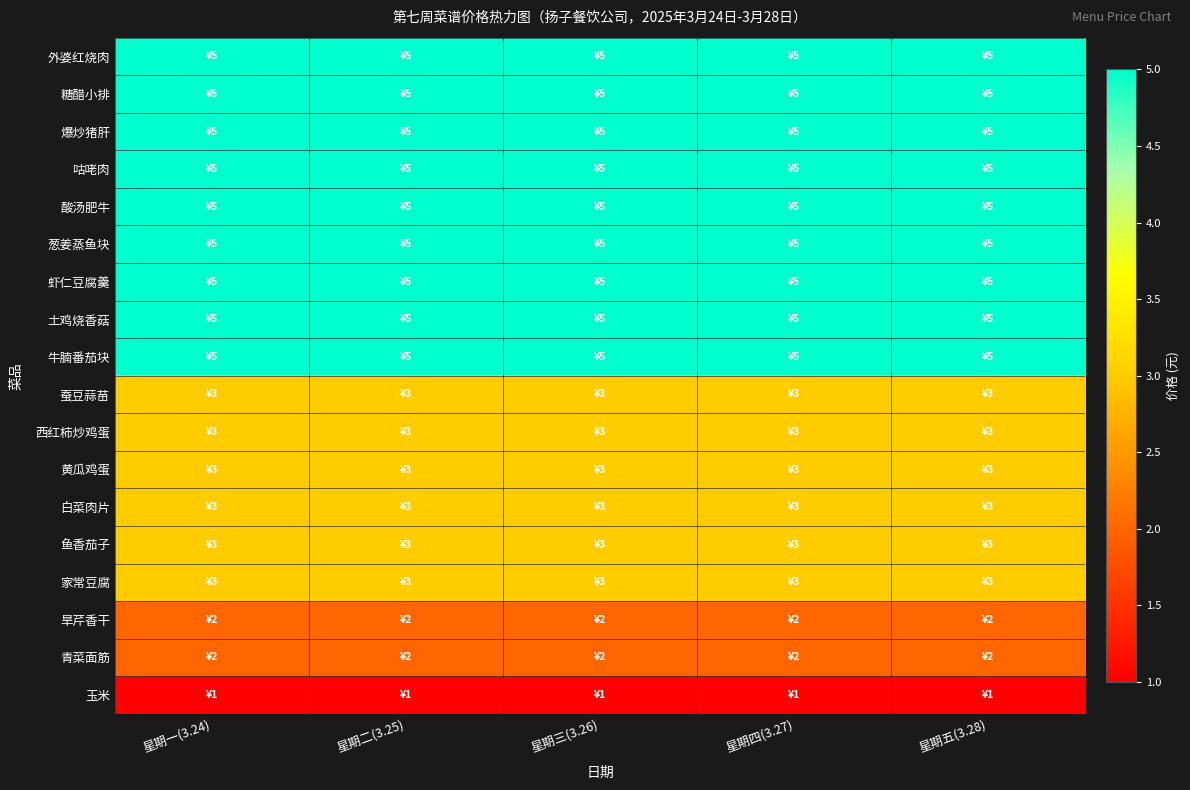

Reading left to right, extract all data points from this chart.

外婆红烧肉: 星期一(3.24)=5	星期二(3.25)=5	星期三(3.26)=5	星期四(3.27)=5	星期五(3.28)=5
糖醋小排: 星期一(3.24)=5	星期二(3.25)=5	星期三(3.26)=5	星期四(3.27)=5	星期五(3.28)=5
爆炒猪肝: 星期一(3.24)=5	星期二(3.25)=5	星期三(3.26)=5	星期四(3.27)=5	星期五(3.28)=5
咕咾肉: 星期一(3.24)=5	星期二(3.25)=5	星期三(3.26)=5	星期四(3.27)=5	星期五(3.28)=5
酸汤肥牛: 星期一(3.24)=5	星期二(3.25)=5	星期三(3.26)=5	星期四(3.27)=5	星期五(3.28)=5
葱姜蒸鱼块: 星期一(3.24)=5	星期二(3.25)=5	星期三(3.26)=5	星期四(3.27)=5	星期五(3.28)=5
虾仁豆腐羹: 星期一(3.24)=5	星期二(3.25)=5	星期三(3.26)=5	星期四(3.27)=5	星期五(3.28)=5
土鸡烧香菇: 星期一(3.24)=5	星期二(3.25)=5	星期三(3.26)=5	星期四(3.27)=5	星期五(3.28)=5
牛腩番茄块: 星期一(3.24)=5	星期二(3.25)=5	星期三(3.26)=5	星期四(3.27)=5	星期五(3.28)=5
蚕豆蒜苗: 星期一(3.24)=3	星期二(3.25)=3	星期三(3.26)=3	星期四(3.27)=3	星期五(3.28)=3
西红柿炒鸡蛋: 星期一(3.24)=3	星期二(3.25)=3	星期三(3.26)=3	星期四(3.27)=3	星期五(3.28)=3
黄瓜鸡蛋: 星期一(3.24)=3	星期二(3.25)=3	星期三(3.26)=3	星期四(3.27)=3	星期五(3.28)=3
白菜肉片: 星期一(3.24)=3	星期二(3.25)=3	星期三(3.26)=3	星期四(3.27)=3	星期五(3.28)=3
鱼香茄子: 星期一(3.24)=3	星期二(3.25)=3	星期三(3.26)=3	星期四(3.27)=3	星期五(3.28)=3
家常豆腐: 星期一(3.24)=3	星期二(3.25)=3	星期三(3.26)=3	星期四(3.27)=3	星期五(3.28)=3
旱芹香干: 星期一(3.24)=2	星期二(3.25)=2	星期三(3.26)=2	星期四(3.27)=2	星期五(3.28)=2
青菜面筋: 星期一(3.24)=2	星期二(3.25)=2	星期三(3.26)=2	星期四(3.27)=2	星期五(3.28)=2
玉米: 星期一(3.24)=1	星期二(3.25)=1	星期三(3.26)=1	星期四(3.27)=1	星期五(3.28)=1